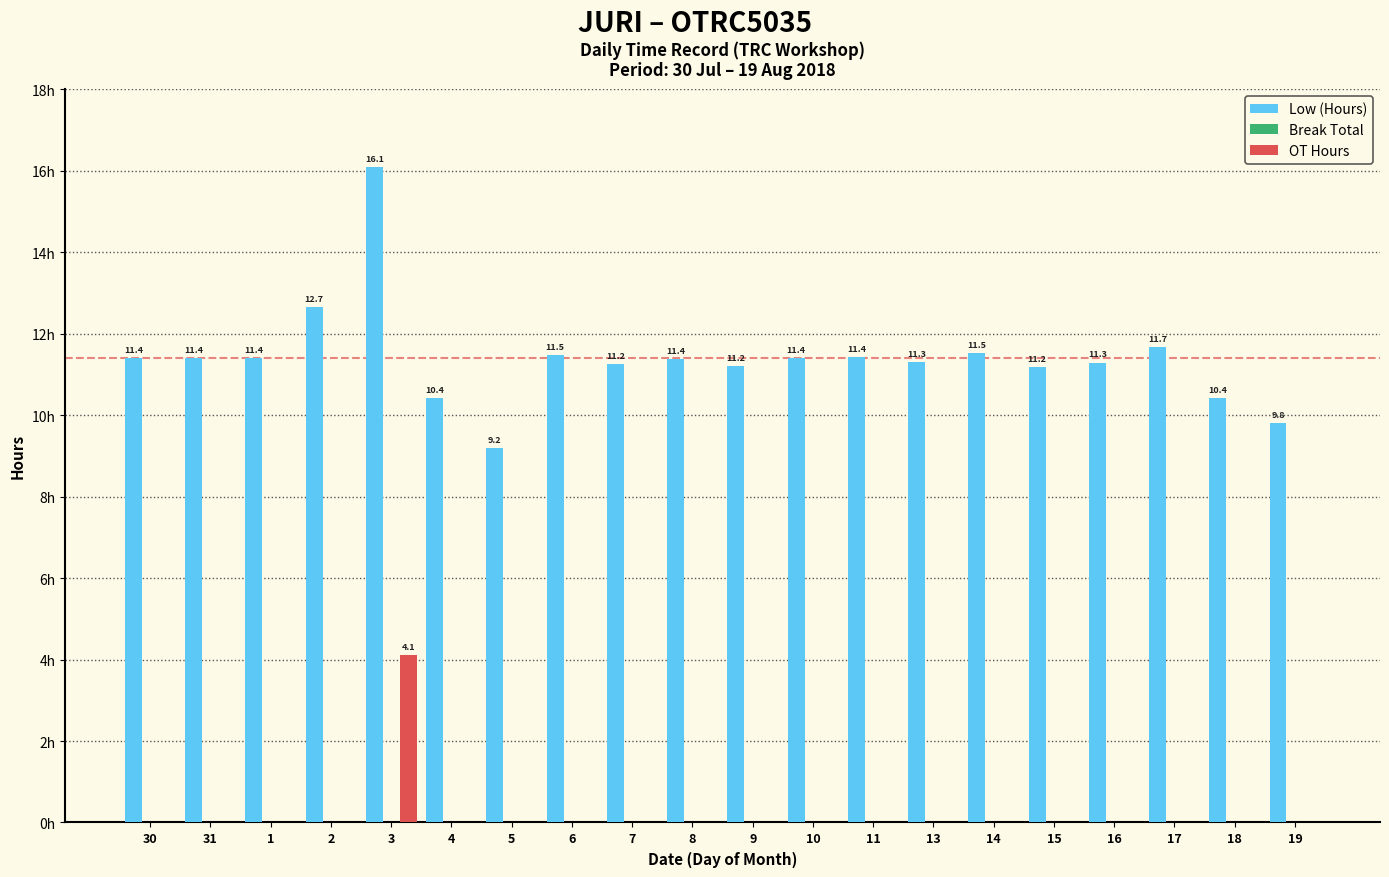

Is the value of Low (Hours) at 6 greater than the value of OT Hours at 4?

Yes